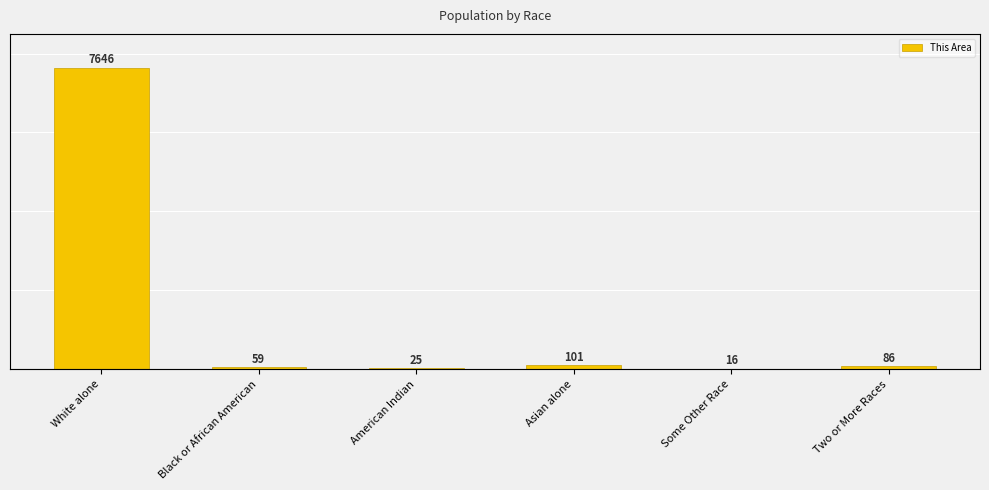

How many values exceed 86?

2